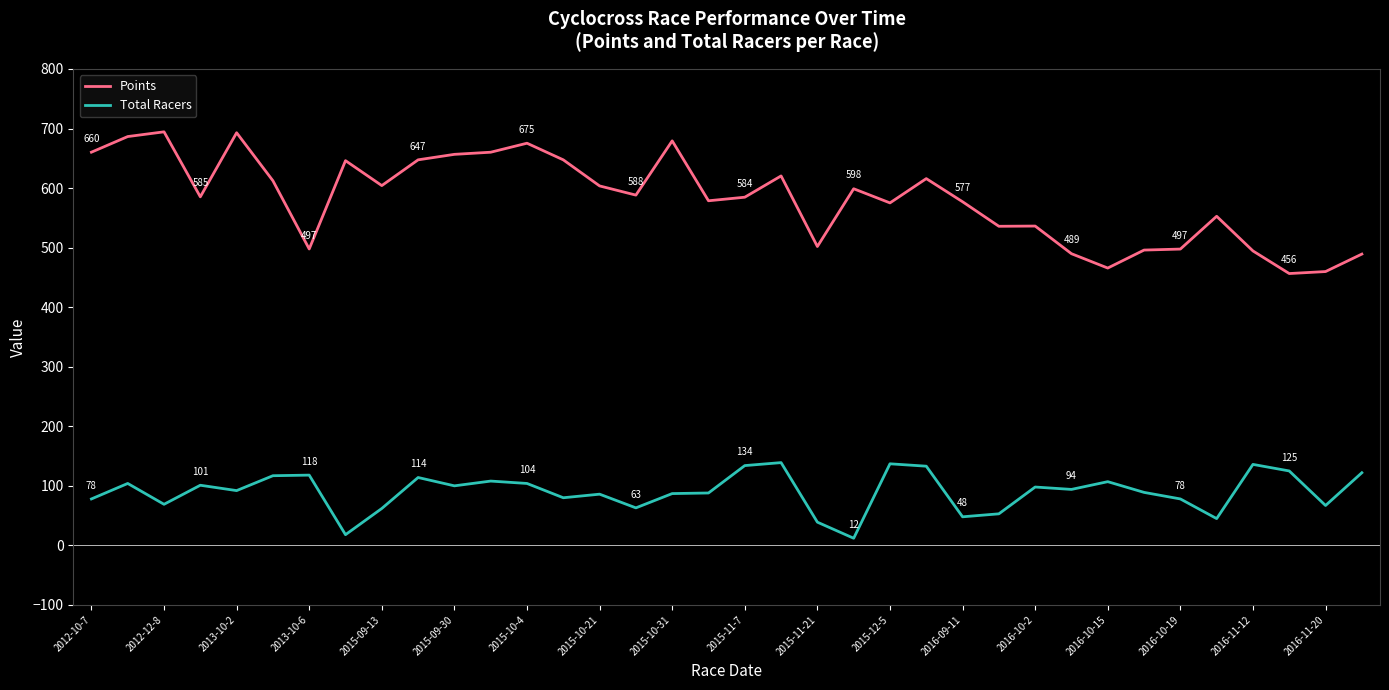

Which series has the largest range (max minus min)?

Points